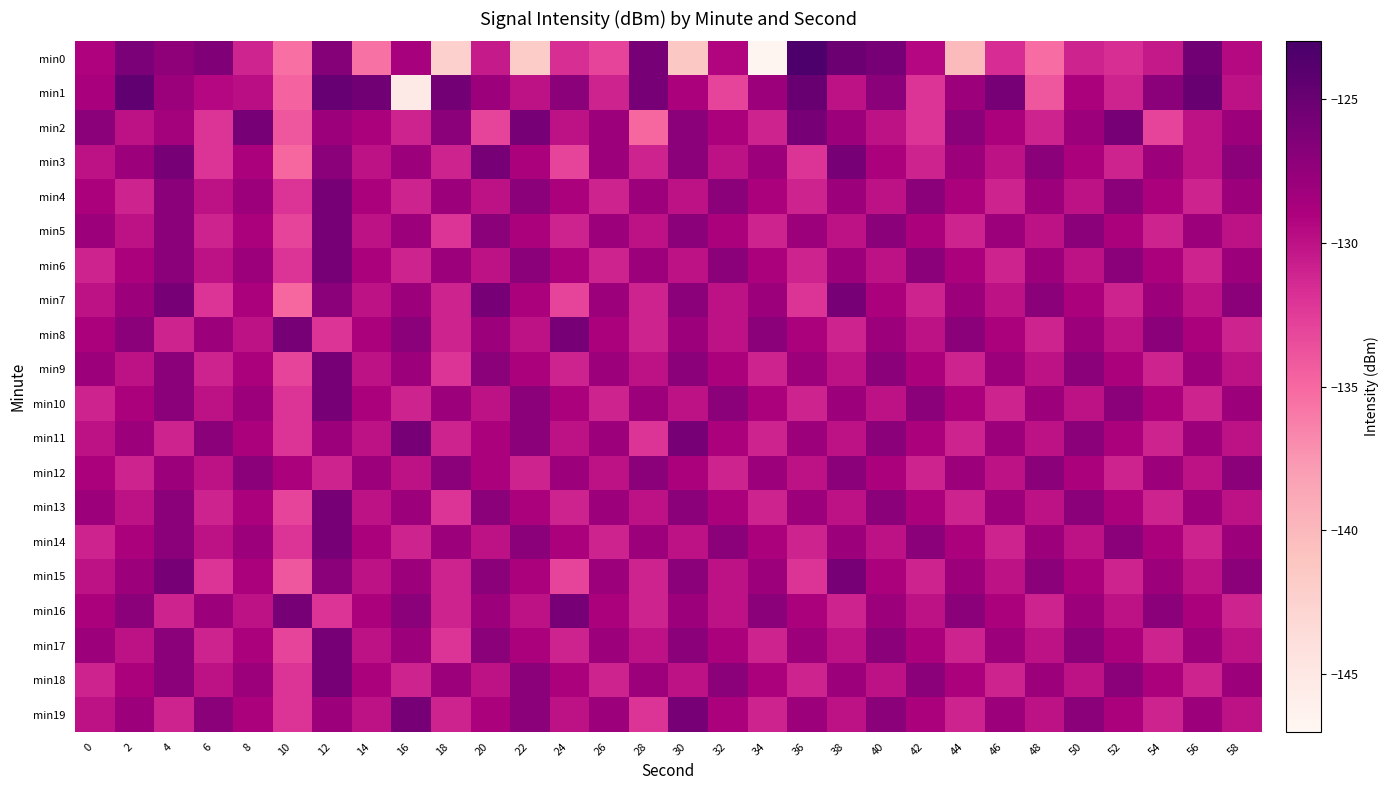

At how many categories does at least one series exceed -138?

30